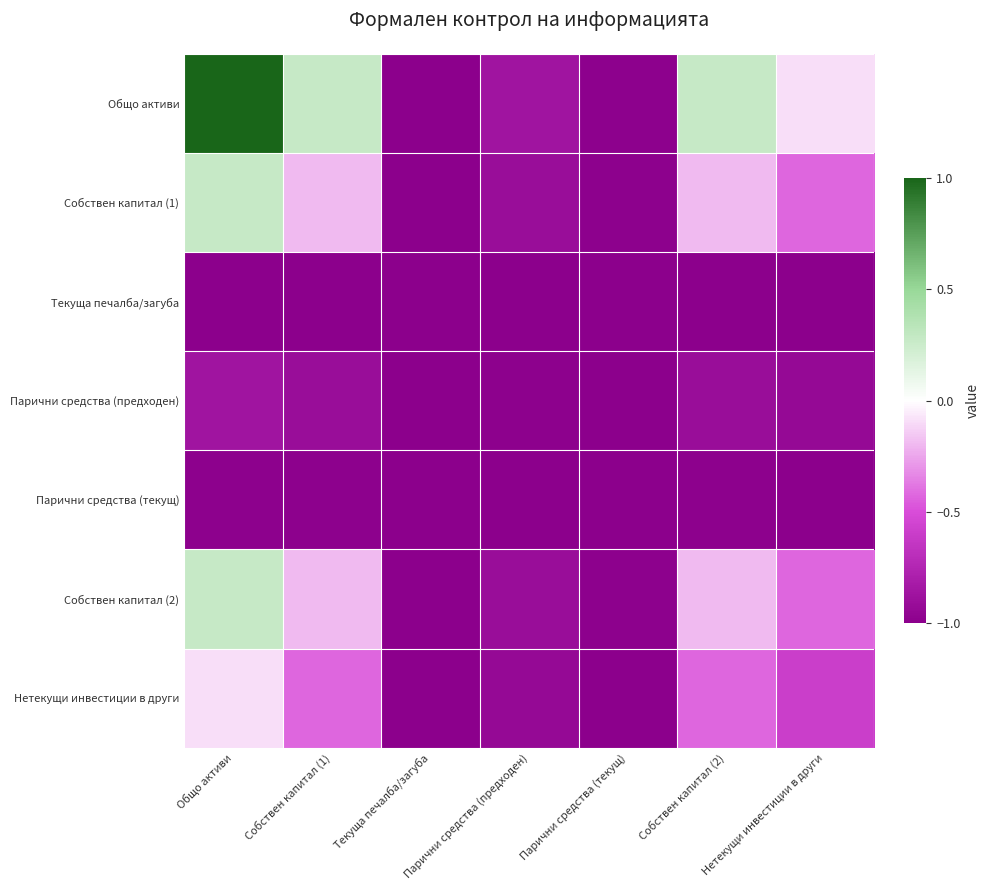

At how many categories does at least one series exceed 0?

3